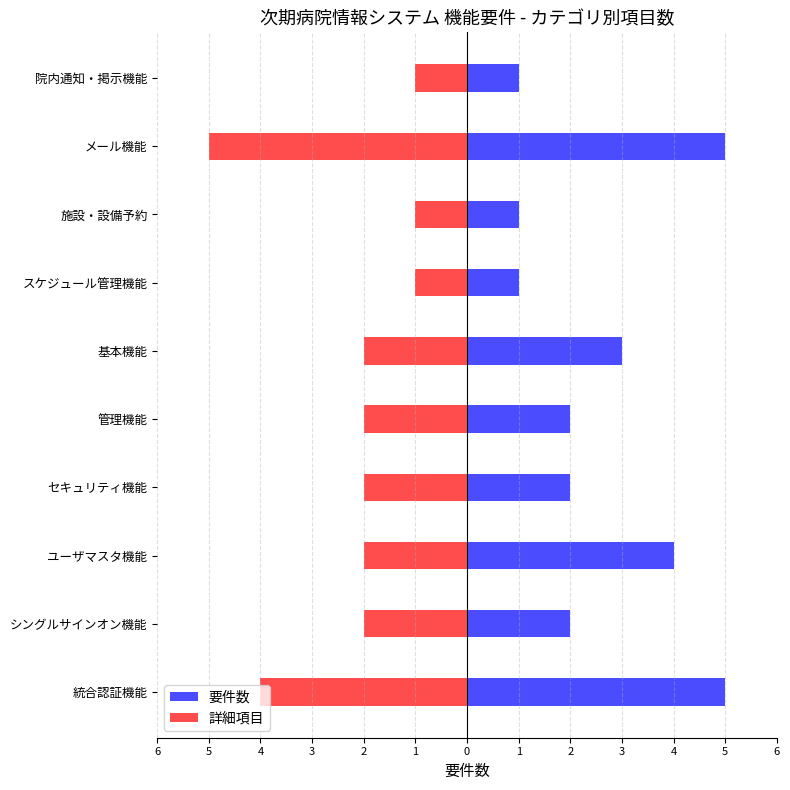

What are all the series names shown in the legend?

要件数, 詳細項目